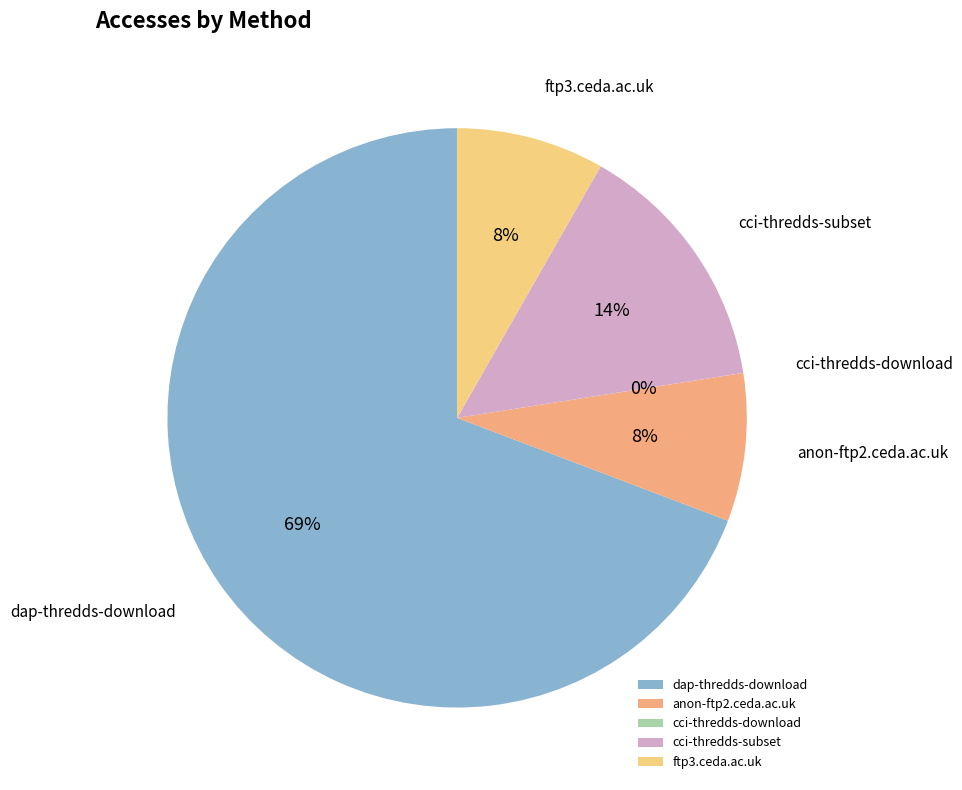

To the nearest percent, what portion does ftp3.ceda.ac.uk represent?

8%